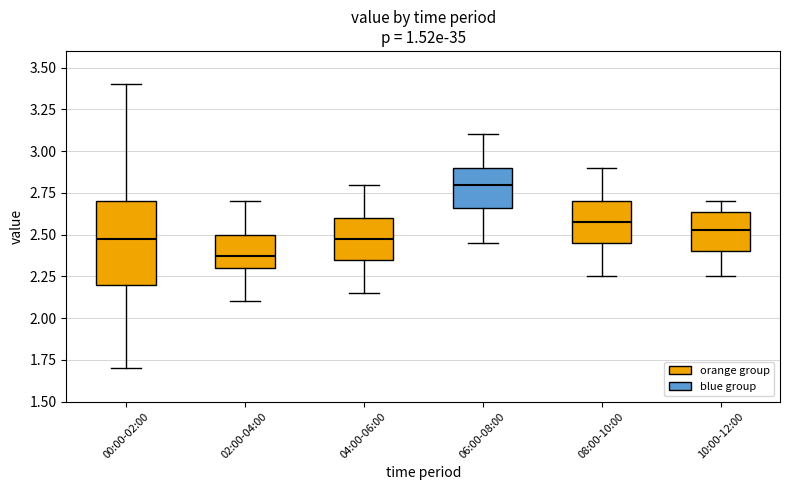

Reading left to right, read every box against the y-axis: the position of its median line, the range the box covers, and the ends of its whiskers. The values are not printed on the chart, so give them approximately, as read against the axis.

00:00-02:00: median 2.50, box 2.20 to 2.70, whiskers 1.70 to 3.40
02:00-04:00: median 2.40, box 2.30 to 2.50, whiskers 2.10 to 2.70
04:00-06:00: median 2.50, box 2.35 to 2.60, whiskers 2.15 to 2.80
06:00-08:00: median 2.80, box 2.65 to 2.90, whiskers 2.45 to 3.10
08:00-10:00: median 2.60, box 2.45 to 2.70, whiskers 2.25 to 2.90
10:00-12:00: median 2.55, box 2.40 to 2.65, whiskers 2.25 to 2.70